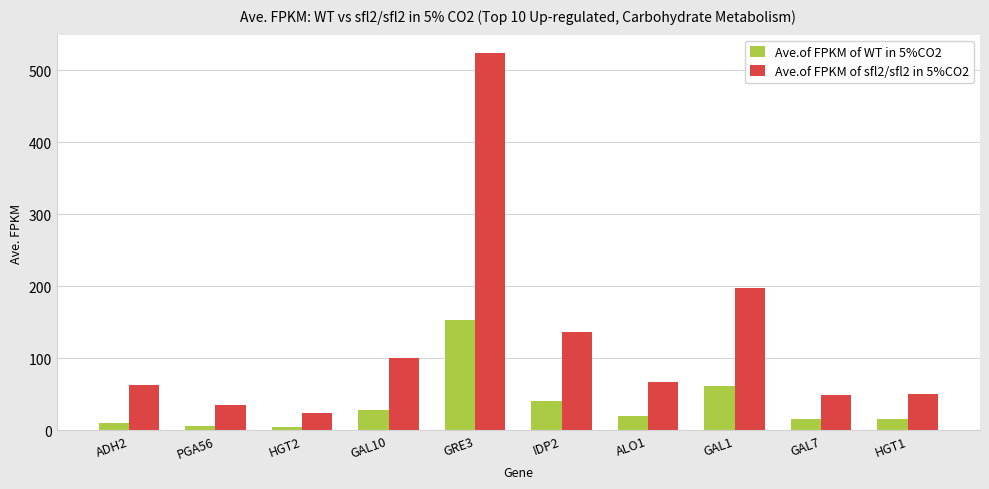

What is the value of the Ave.of FPKM of WT in 5%CO2 bar at the 1st from the left?

10.4